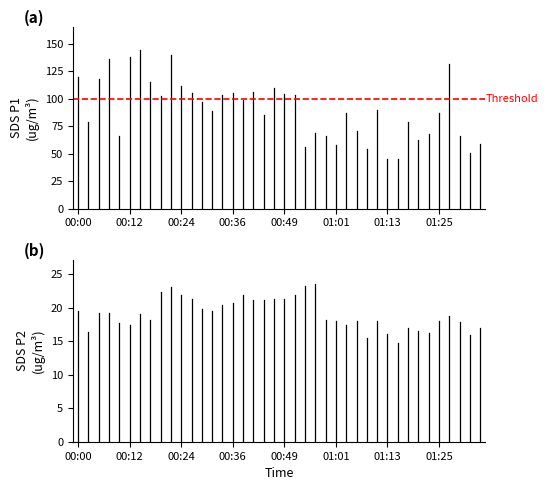

Between 00:00 and 00:12, which series saw the biggest shift?

SDS_P1